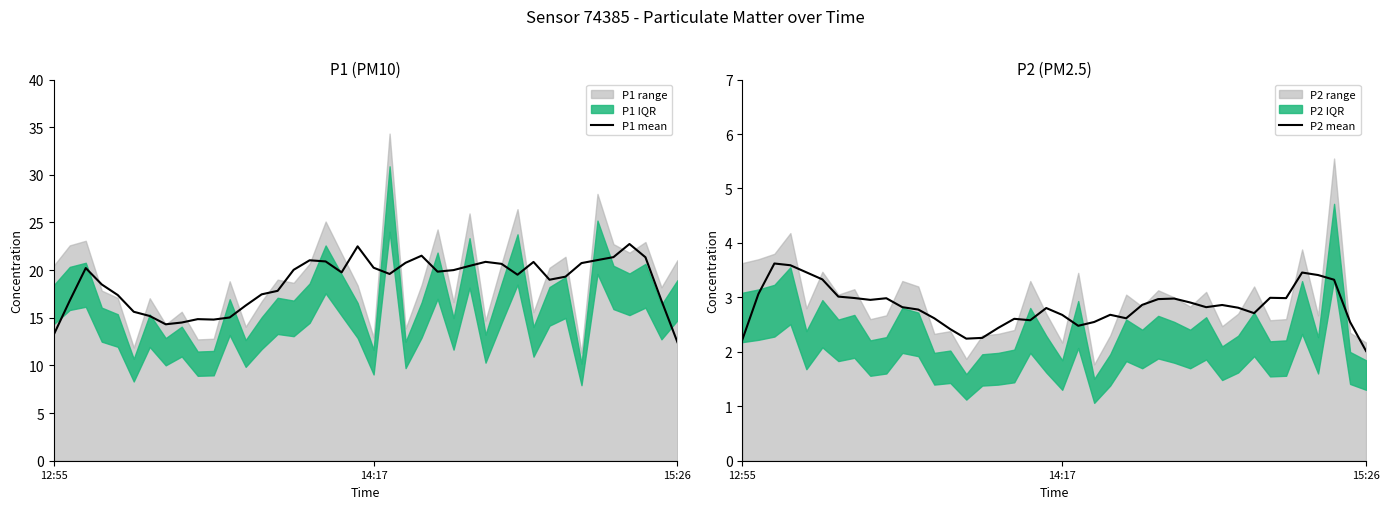

What position from the right is 35?

5